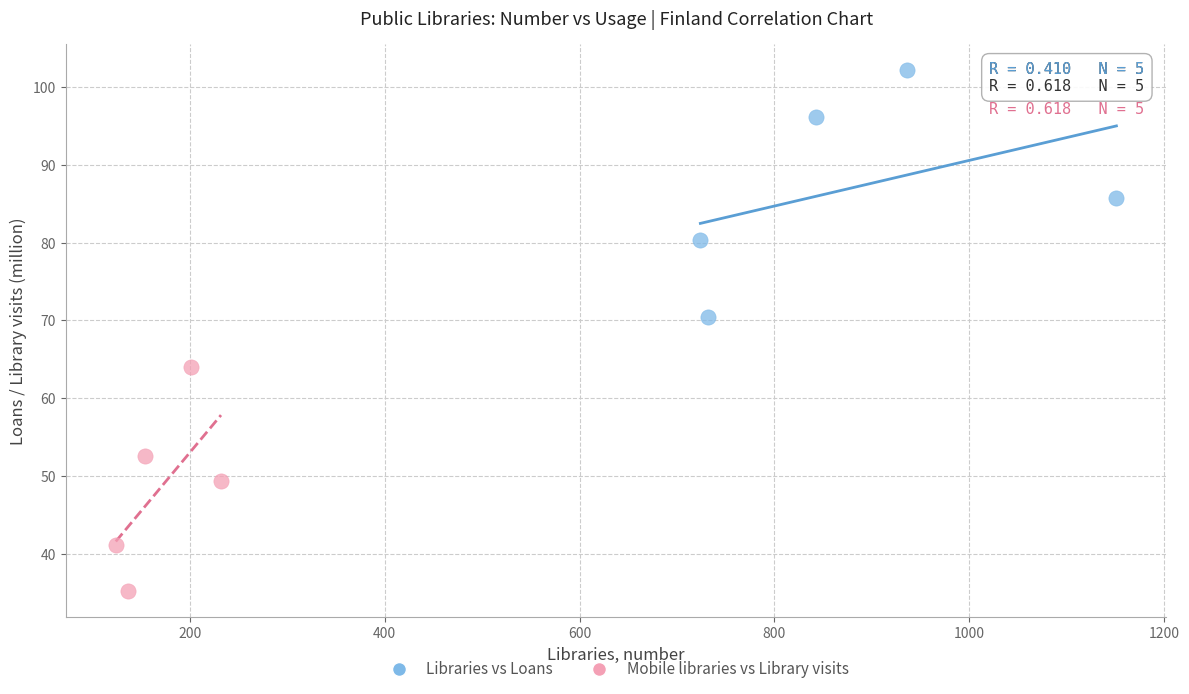

Which series has the widest spread of Y values?

Libraries vs Loans